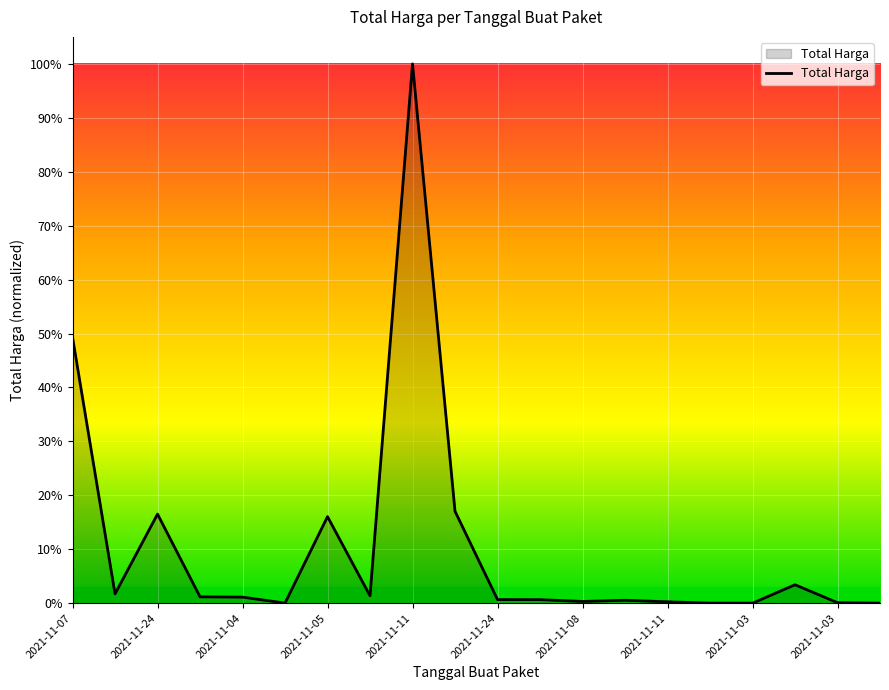

What is the difference between the second highest and second lowest values?

1425602900